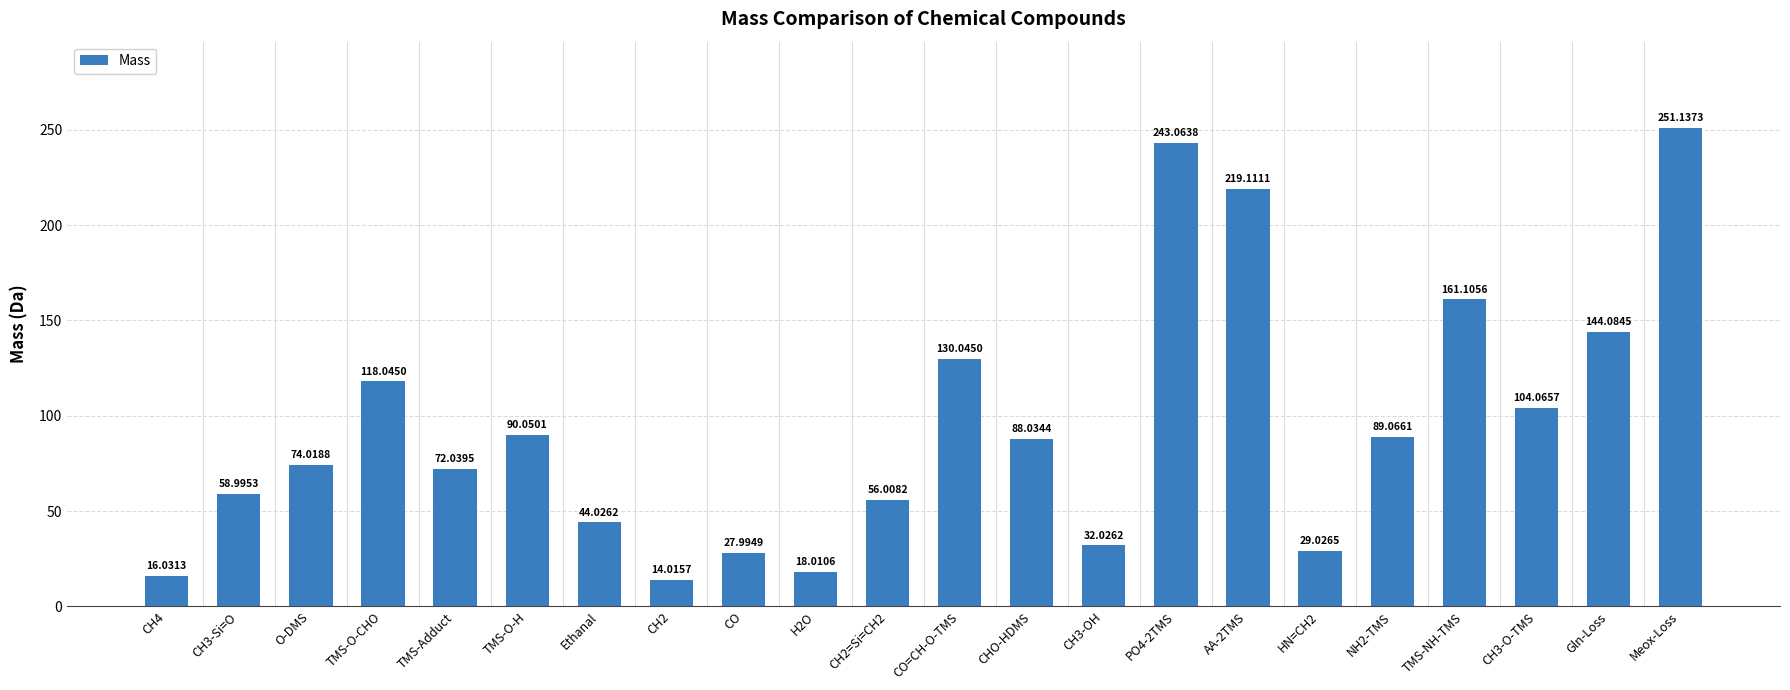

Count the number of data series in this chart.

1